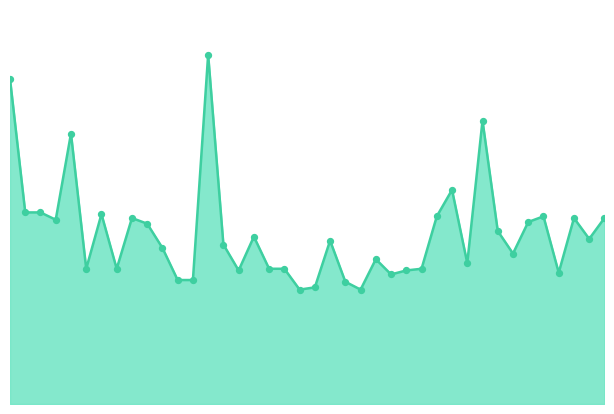

How many lines are shown in the chart?

1